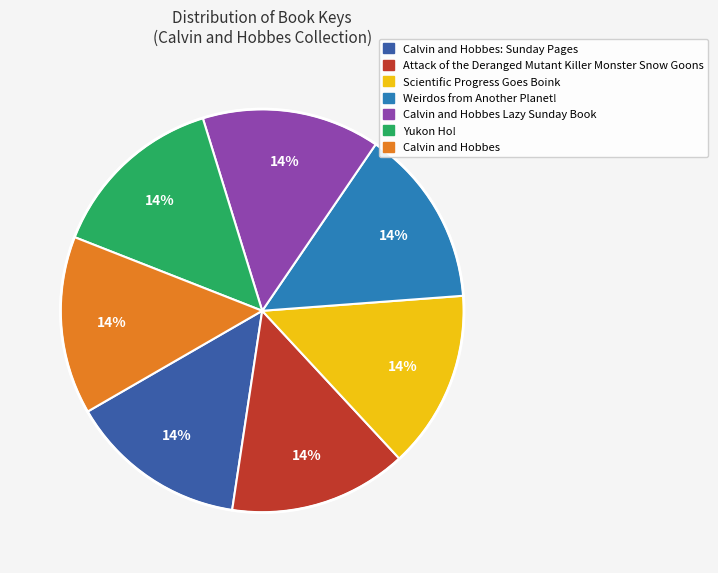

How many slices are in this pie chart?

7